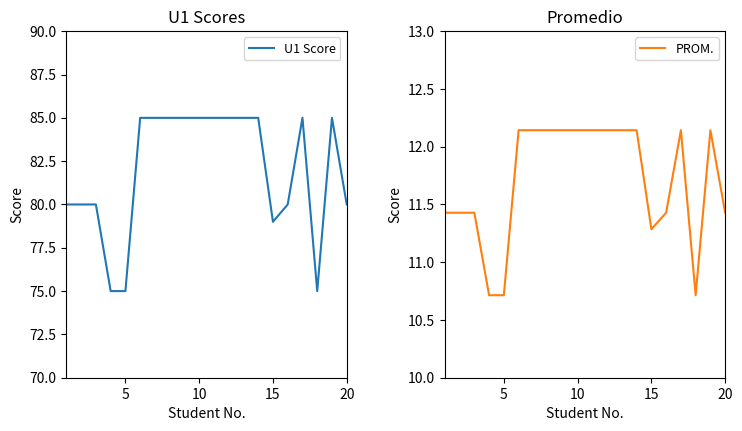

What is the minimum value for U1 Score?

75